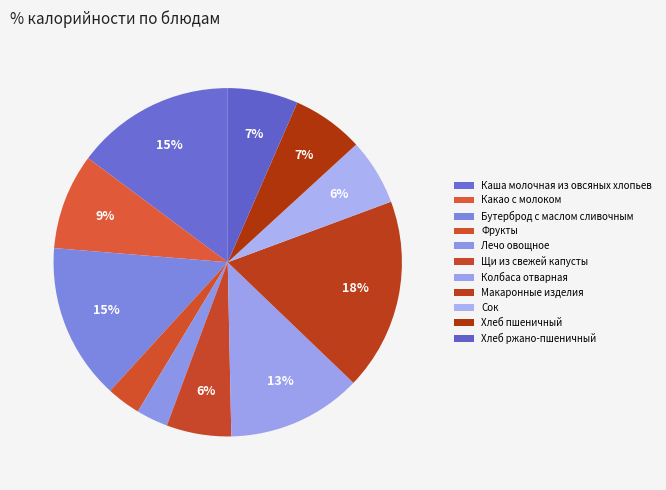

The Колбаса отварная slice represents 13% of the pie. True or false?

True